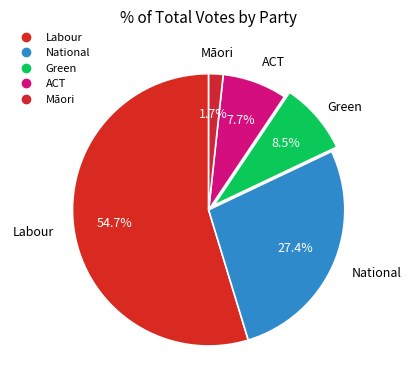

How many slices are in this pie chart?

5